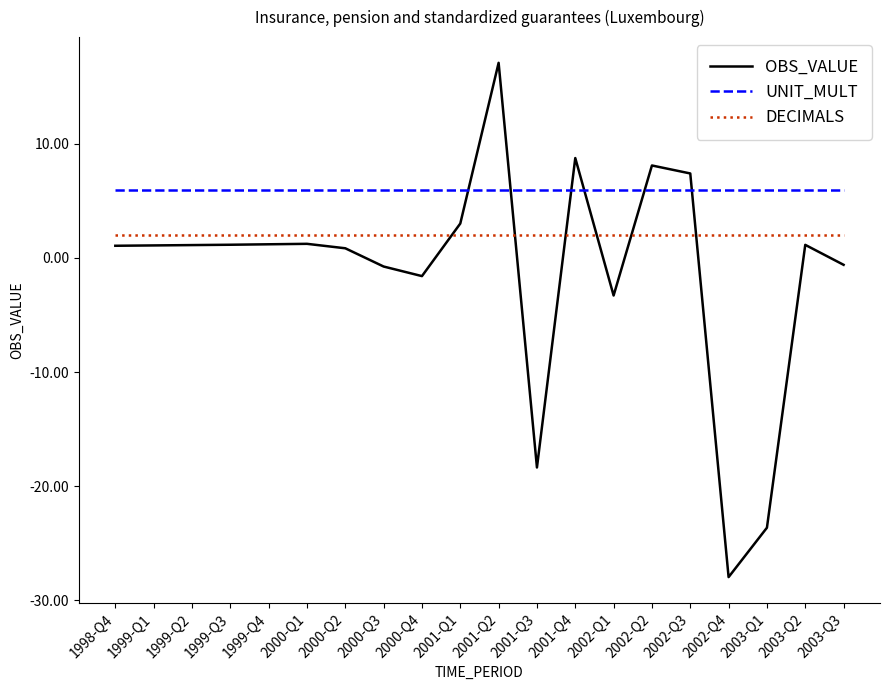

What is the total value across all series at 2000-Q1?

9.2